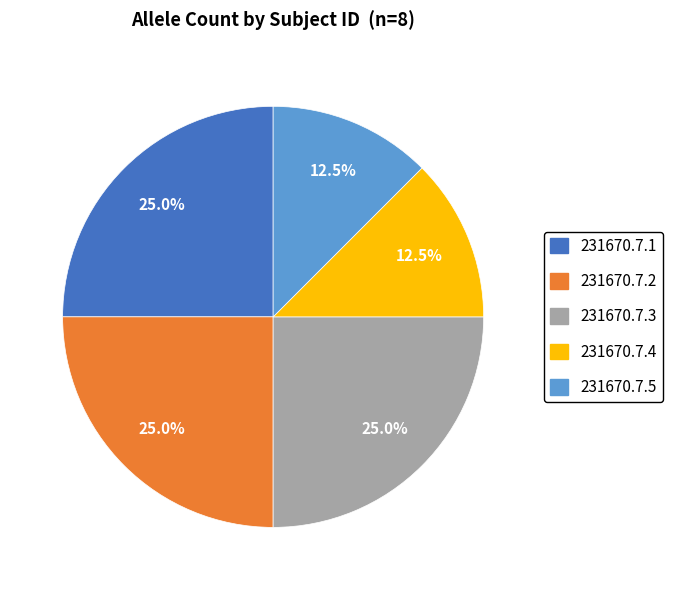

To the nearest percent, what is the average slice percentage?

20%